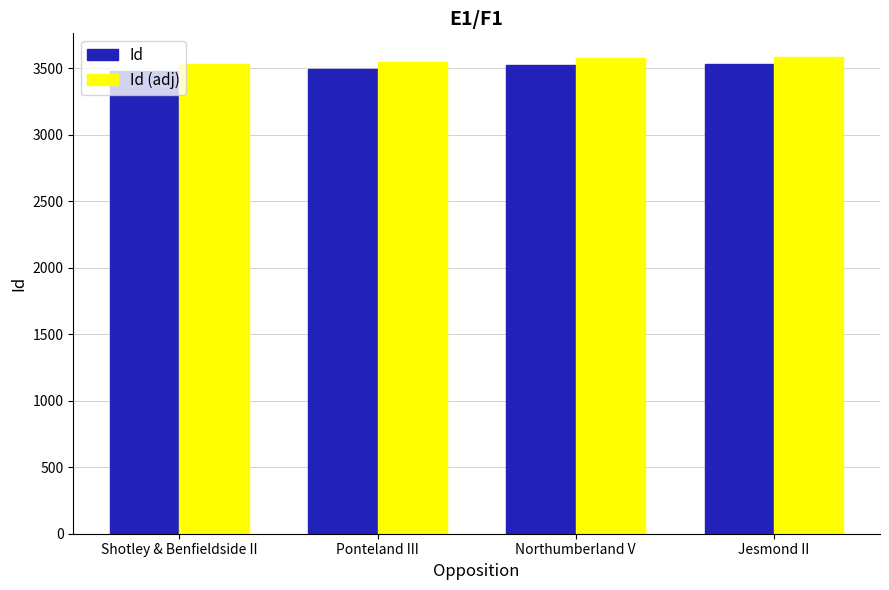

The Id series shows 1949 at Shotley & Benfieldside II. True or false?

False